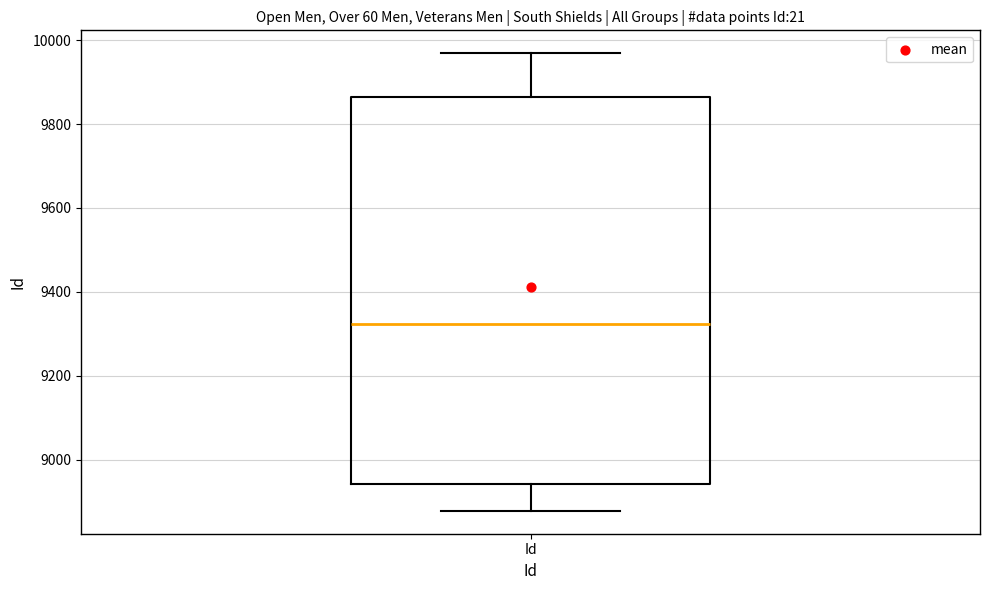

Where is the upper edge of the box for Id on the y-axis? The values are not printed on the chart, so give them approximately, as read against the axis.

9860